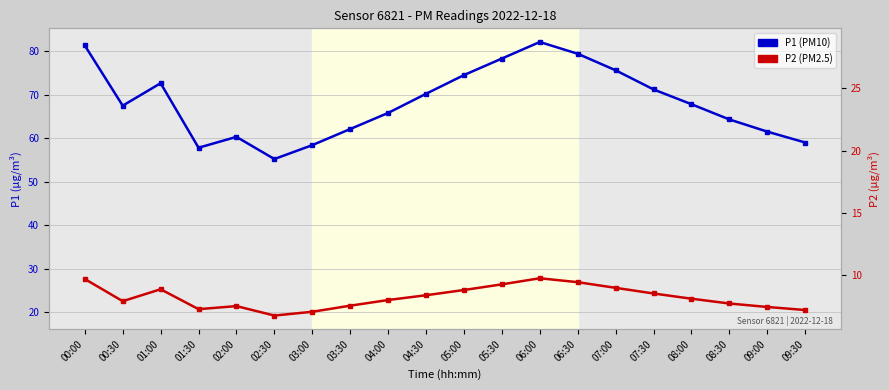

What is the difference between the maximum and minimum values in the P1 series?

26.9